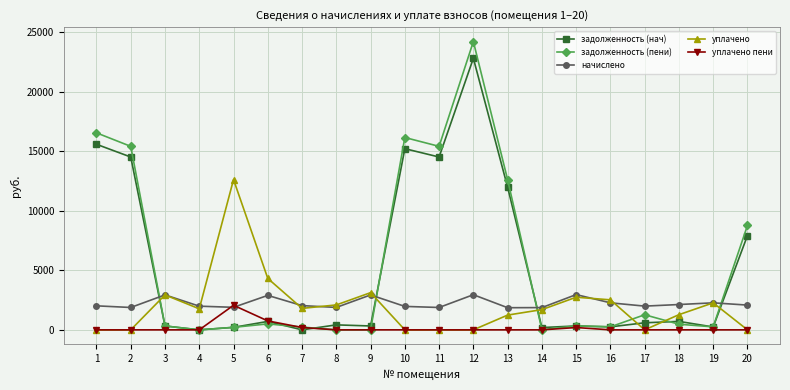

How many values in the уплачено series are below 1768?

10